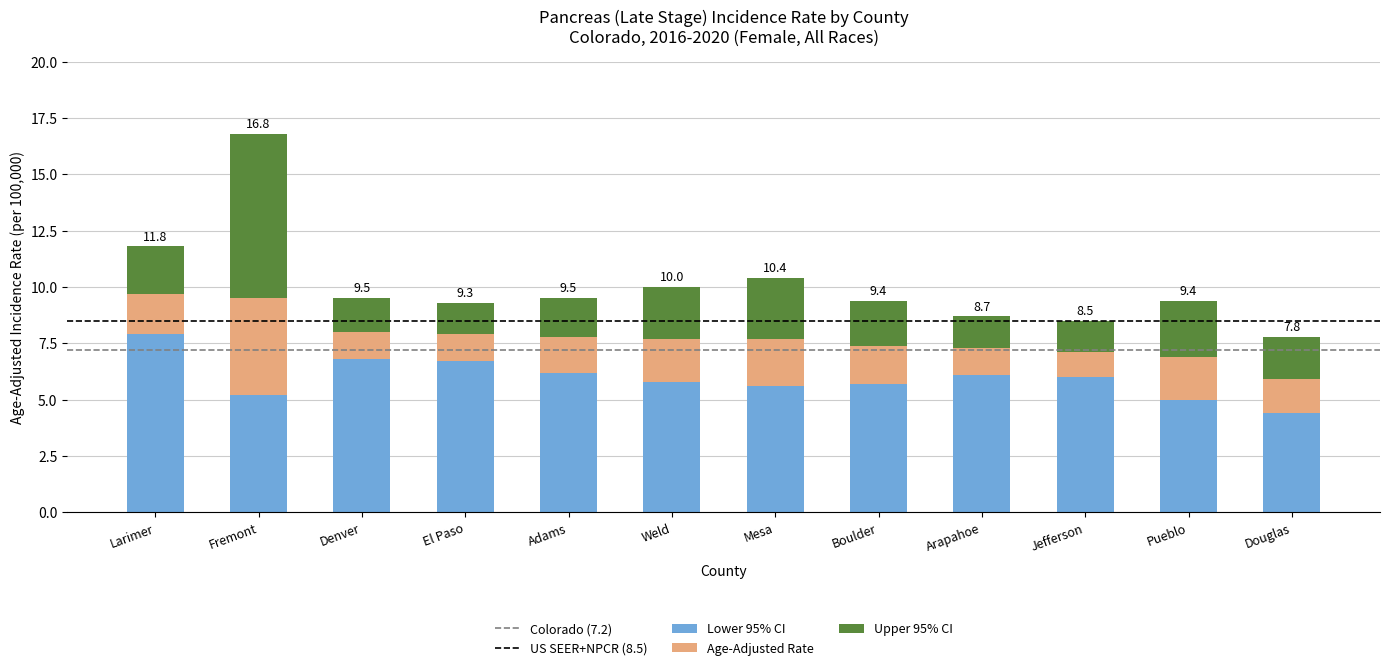

What is the minimum value for Lower 95% CI?

4.4